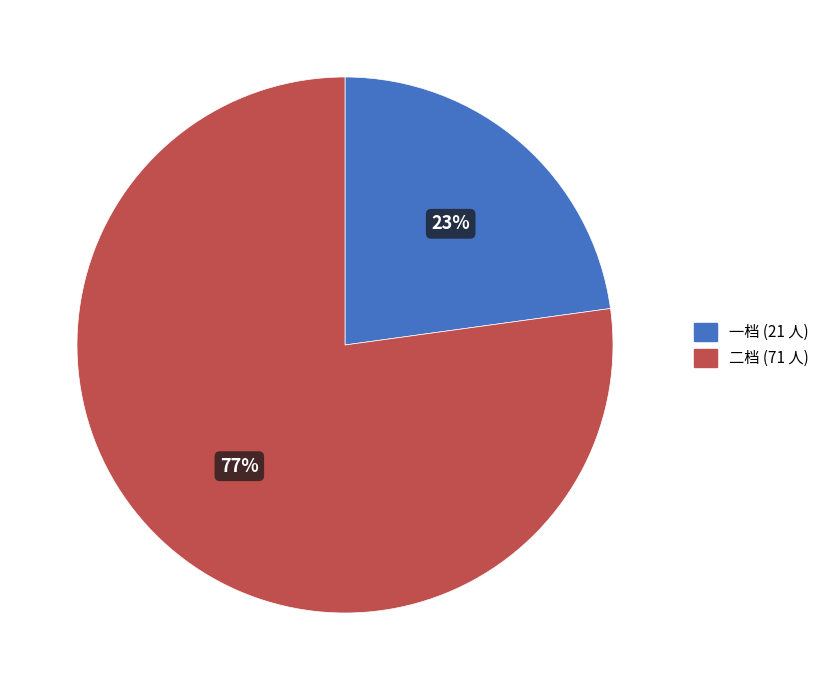

To the nearest percent, what portion does 一档 represent?

23%